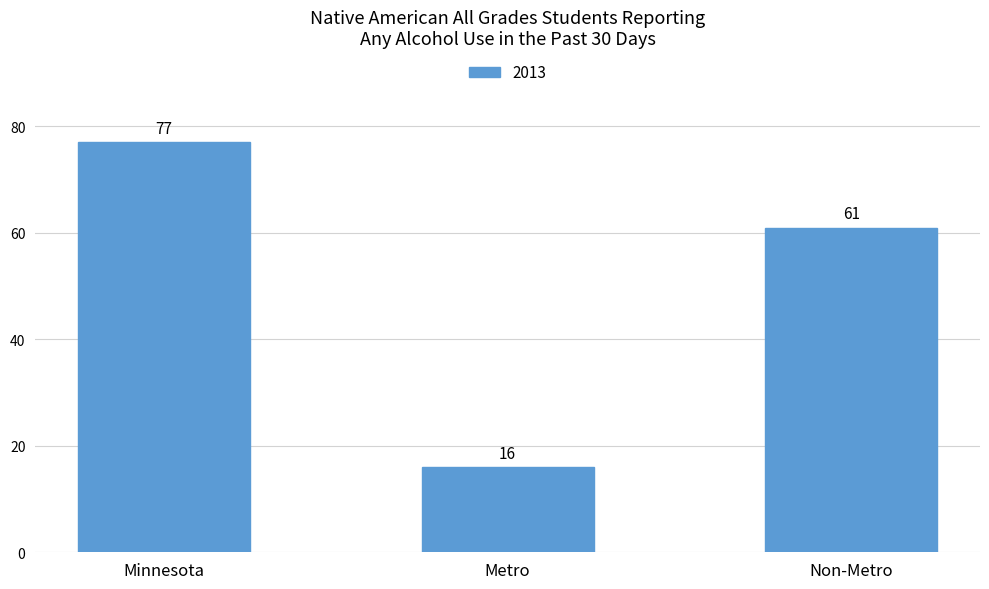

Which has a higher value, Metro or Minnesota?

Minnesota